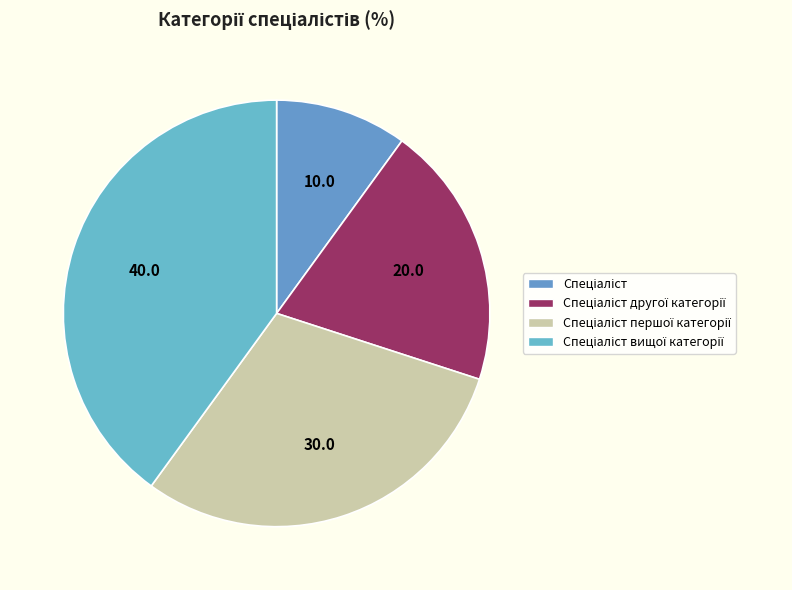

Which has a higher value, Спеціаліст першої категорії or Спеціаліст другої категорії?

Спеціаліст першої категорії